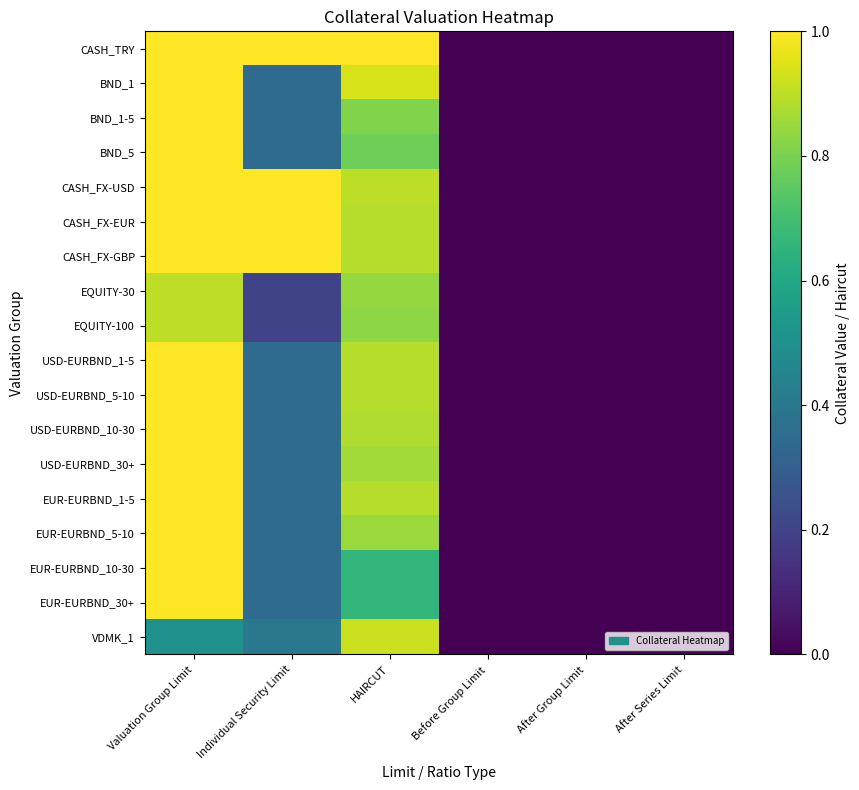

What is the greatest value displayed?

1.0